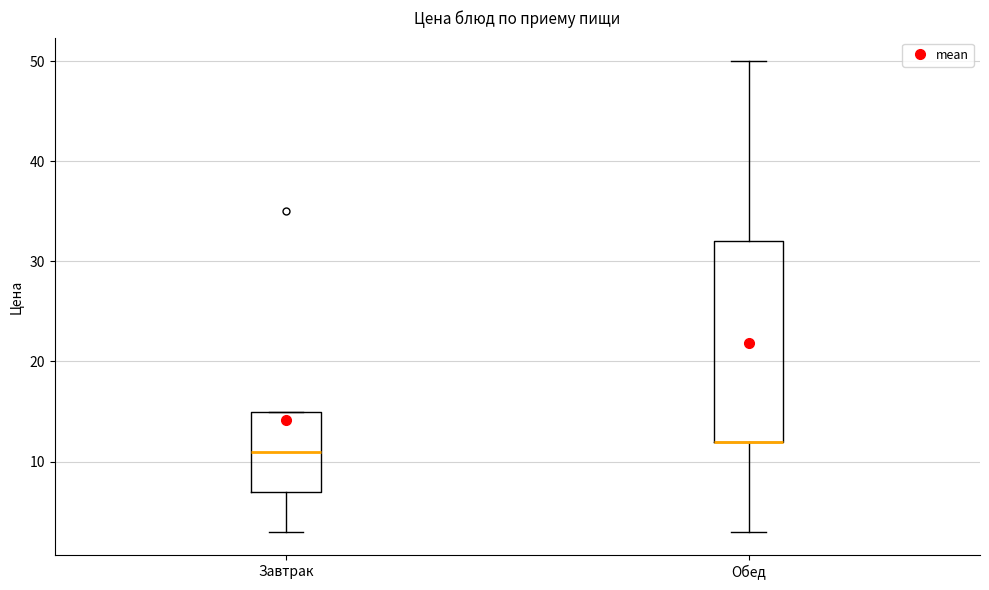

Where does the upper whisker of the box for Обед end on the y-axis? The values are not printed on the chart, so give them approximately, as read against the axis.

50